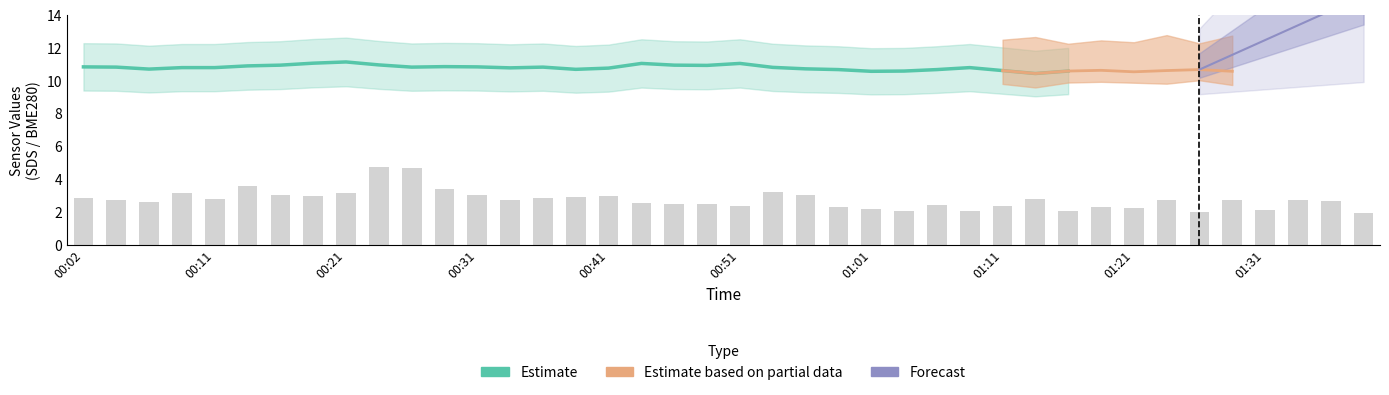

The value at 23 is 5.8. True or false?

False